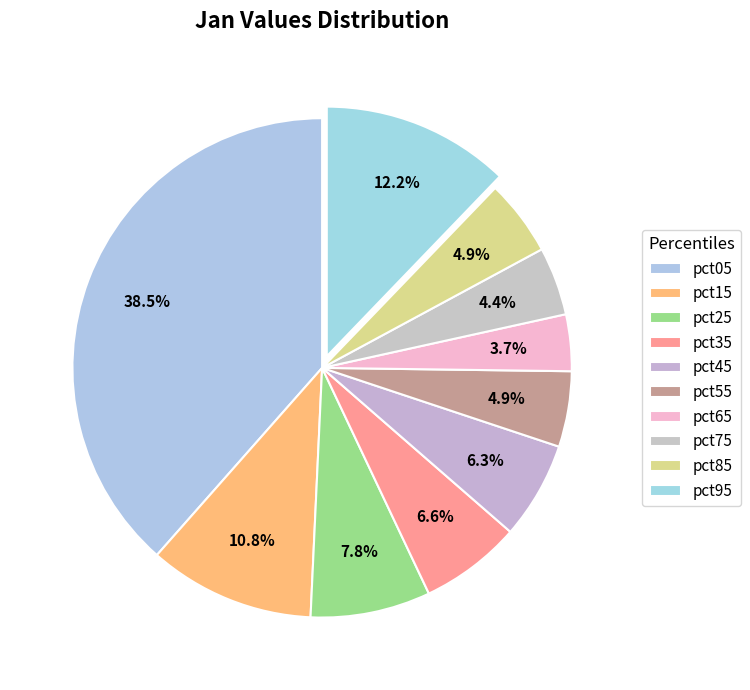

How many segments does this pie chart have?

10